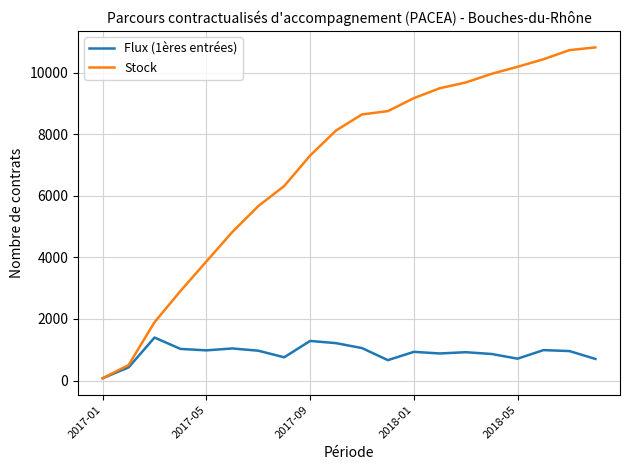

What is the lowest value of the Flux (1ères entrées) series?

78